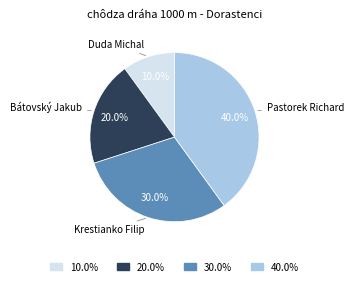

Is there any slice that represents more than half of the pie?

No